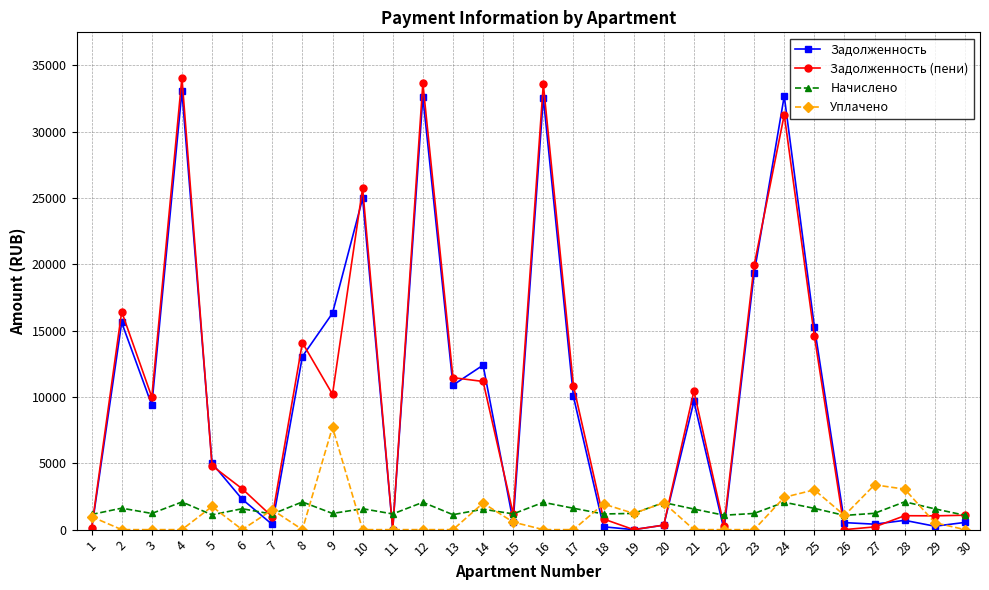

In Задолженность, how many points are higher than both neighbors (excluding endpoints)?

9